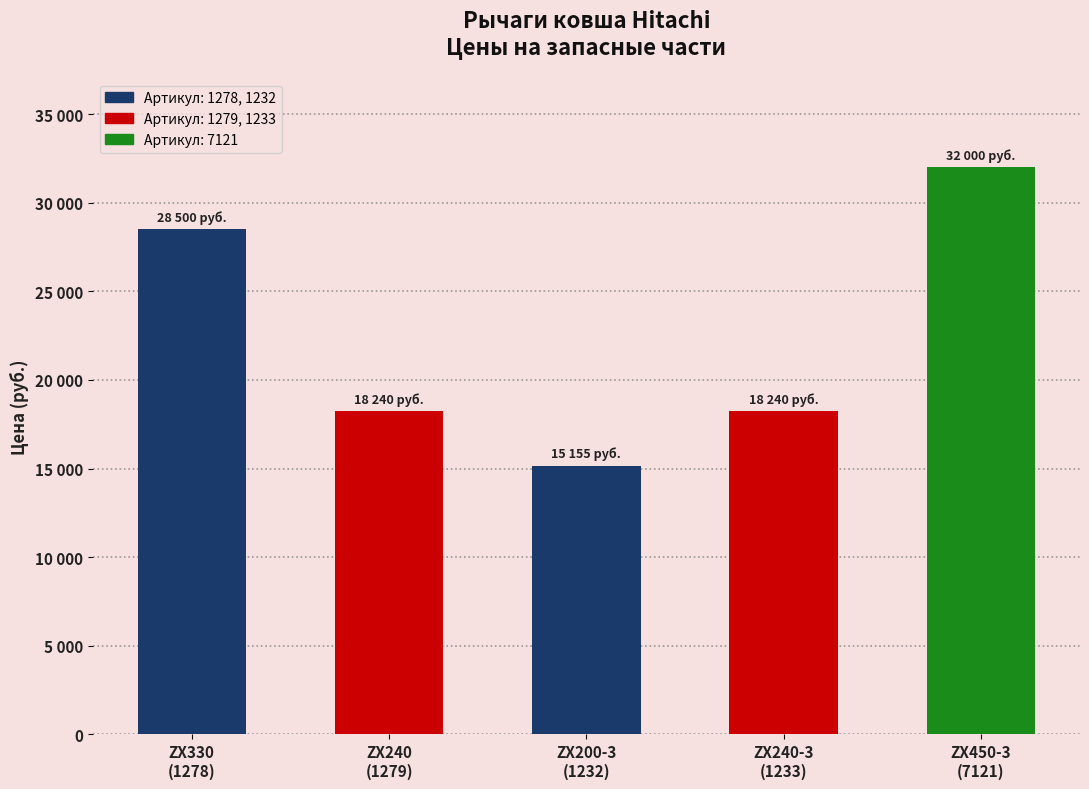

At which label does the data first exceed 18240?

ZX330
(1278)